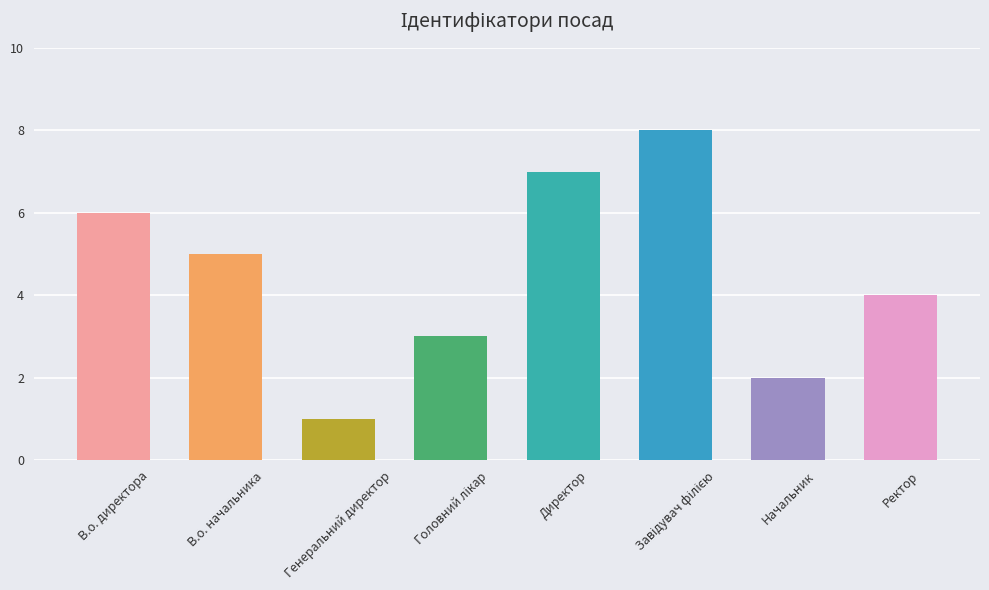

What position from the left is Ректор?

8